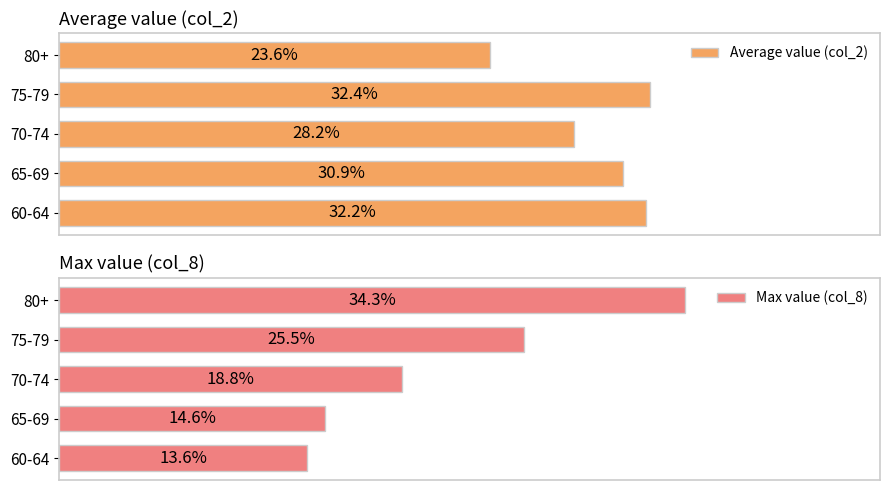

Where is Average value (col_2) nearest to the value 28?

70-74